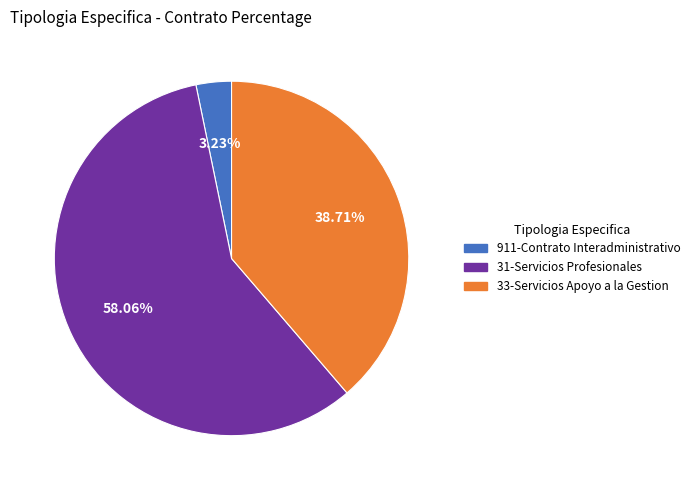

To the nearest percent, what is the combined percentage of 911-Contrato Interadministrativo and 31-Servicios Profesionales?

61%